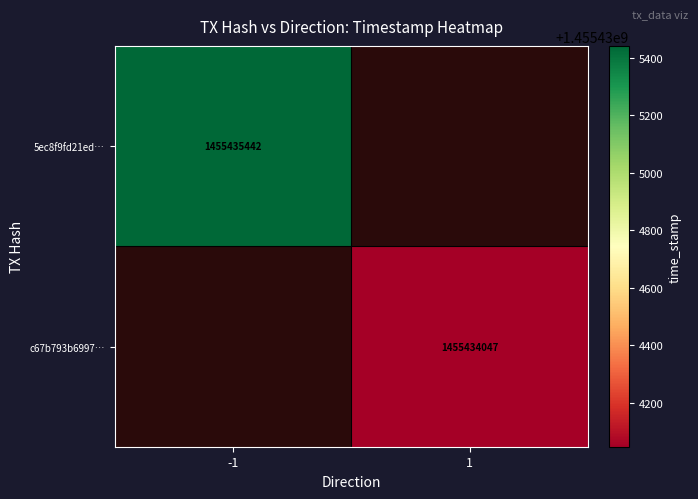

Reading left to right, transcribe all the data shown in this chart.

5ec8f9fd21ed5a87a549c014ecd8bafd40c4524: direction=-1	time_stamp=1455435442
c67b793b699759c5806fd72b4b3c2187a814f41: direction=1	time_stamp=1455434047